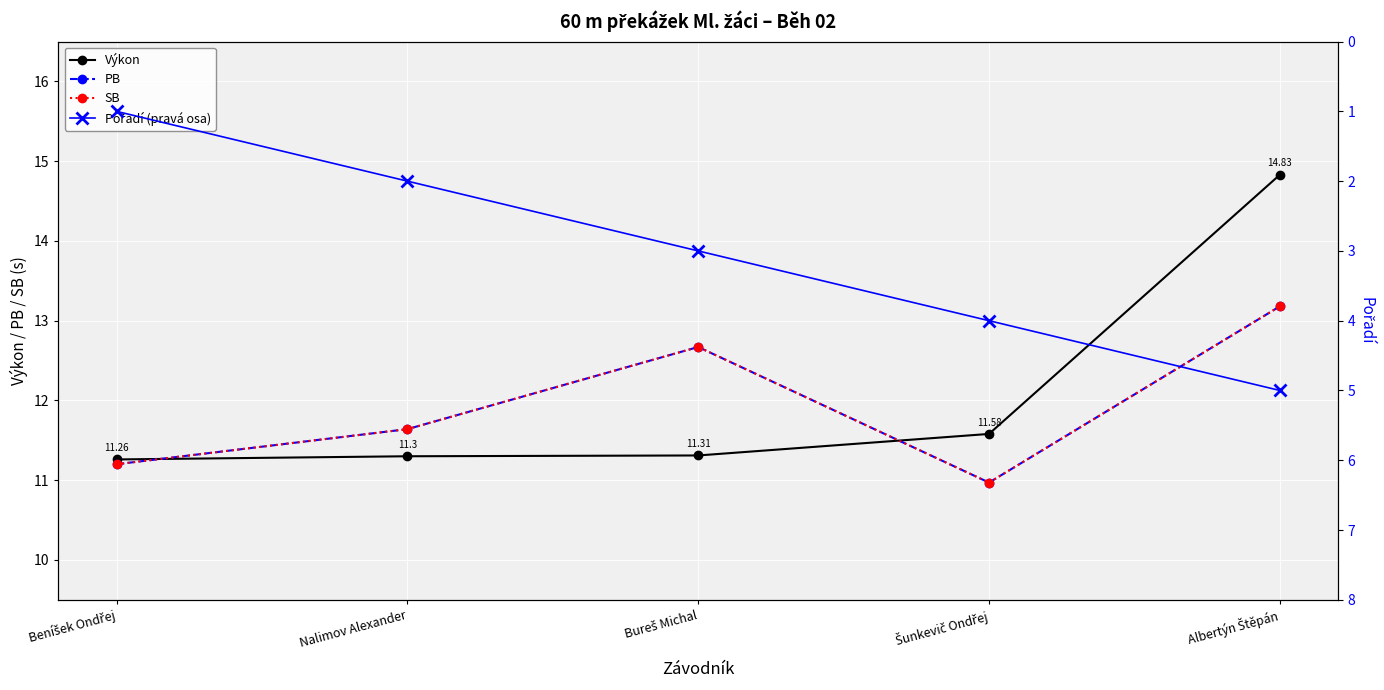

What is the difference between the second highest and minimum values in the SB series?

1.7